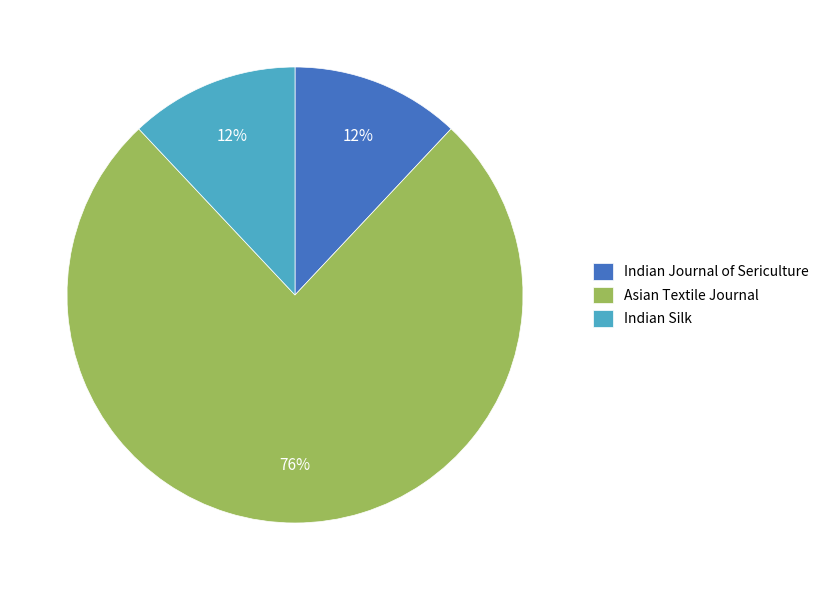

How many segments does this pie chart have?

3